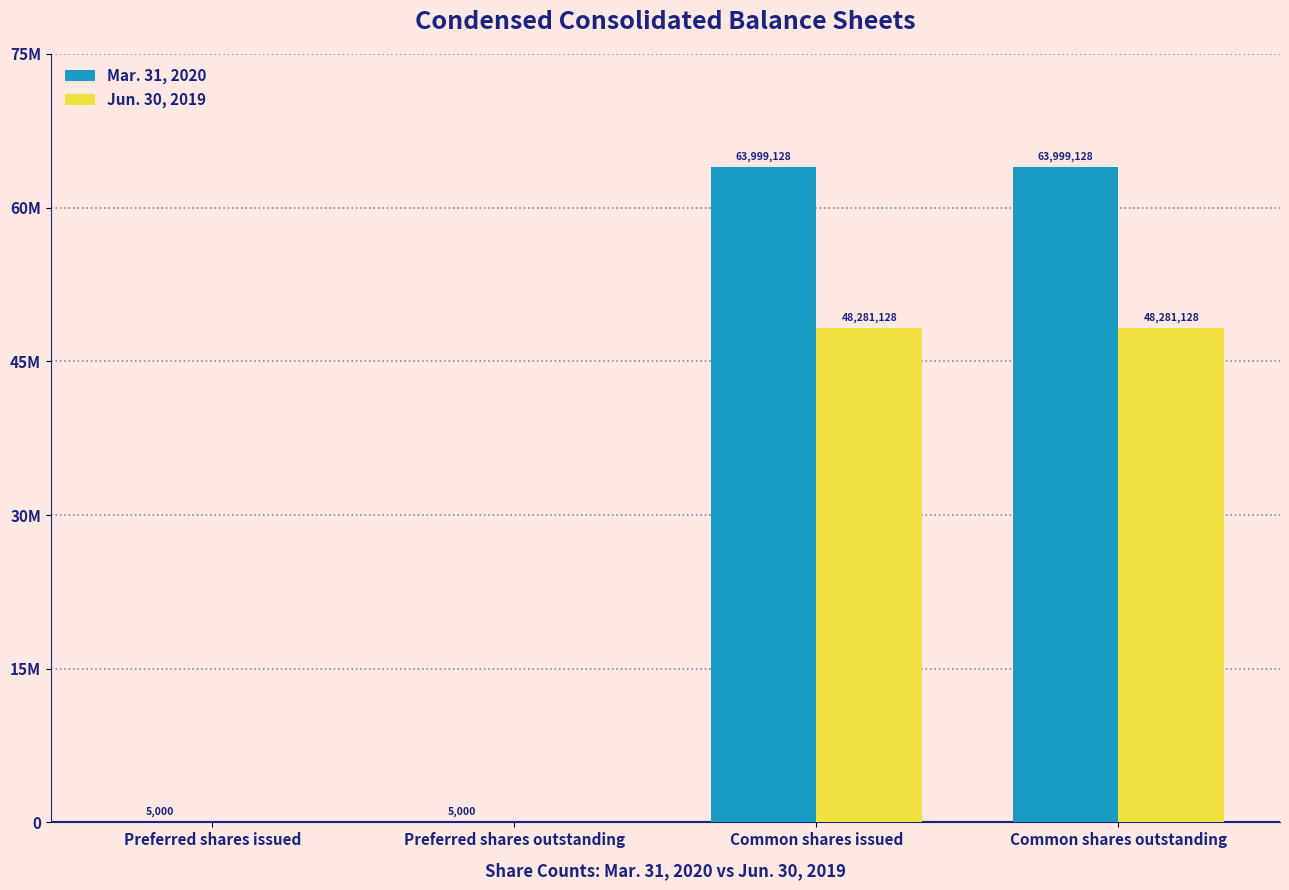

Does the chart contain stacked bars?

No